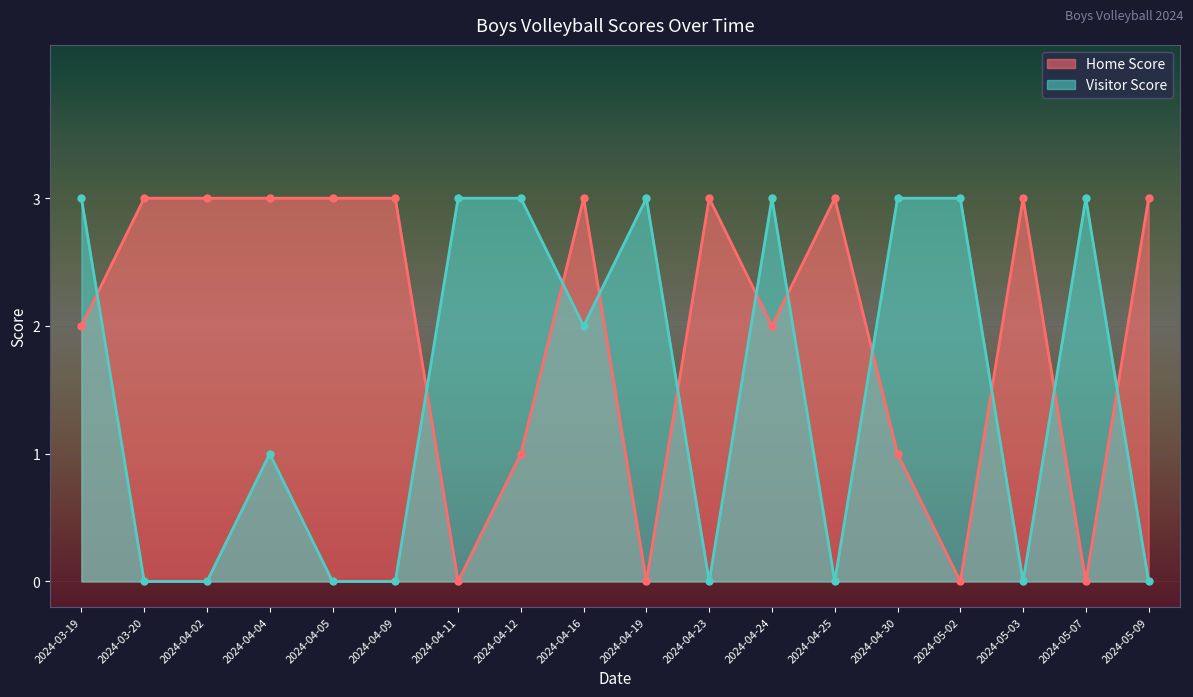

What is the label of the 8th point from the right?

2024-04-23